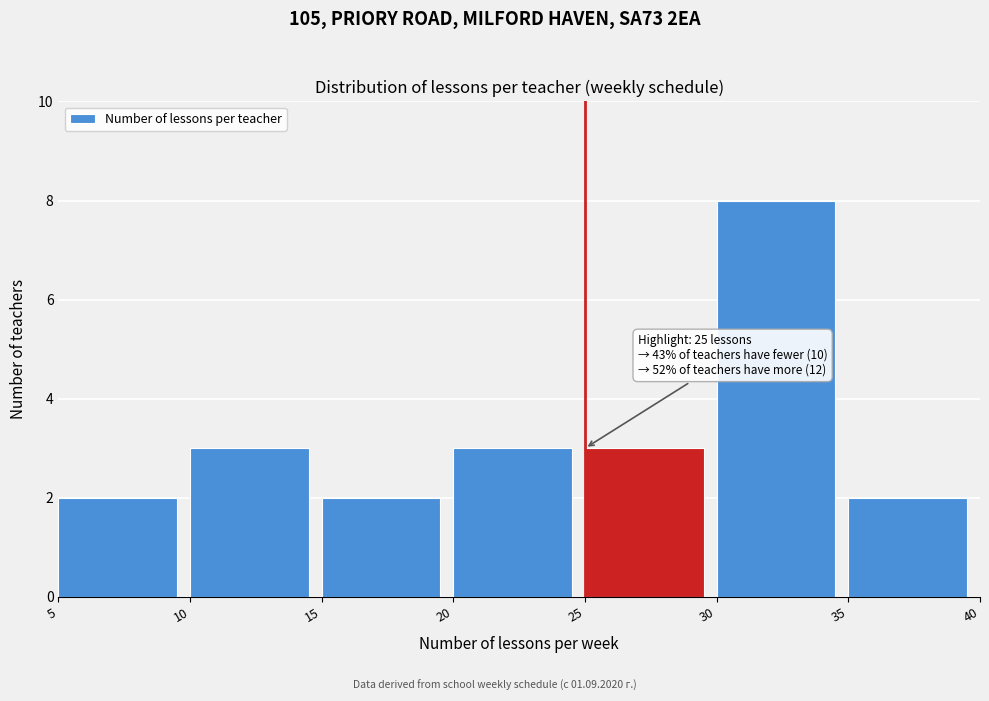

Over which range of the x-axis is the bar tallest?

30 to 35